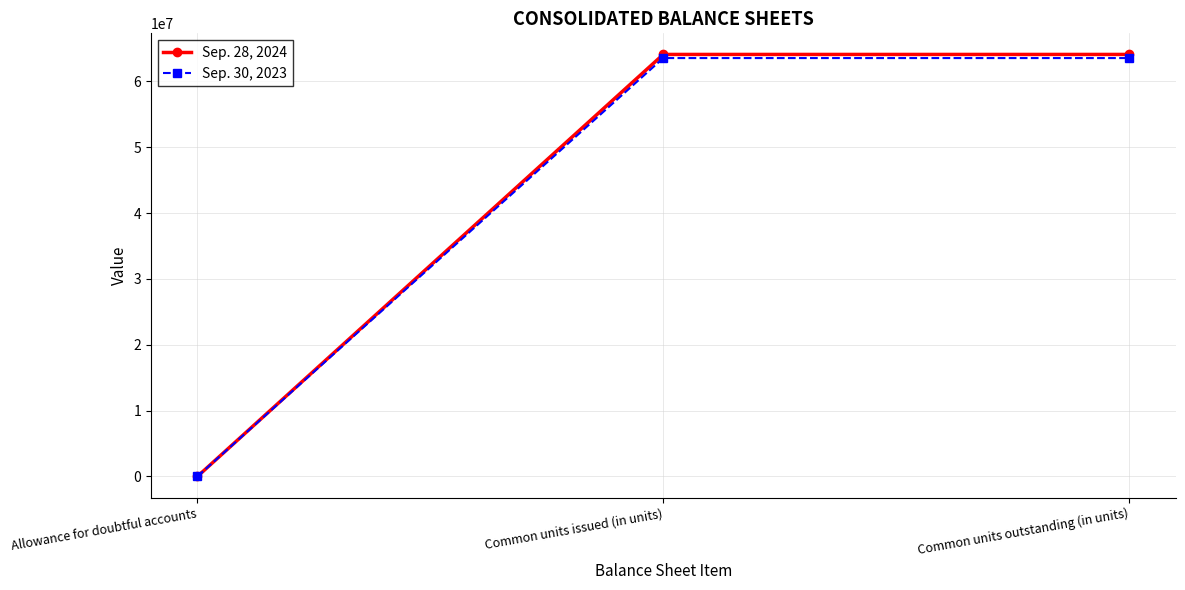

At how many categories does at least one series exceed 27097645?

2